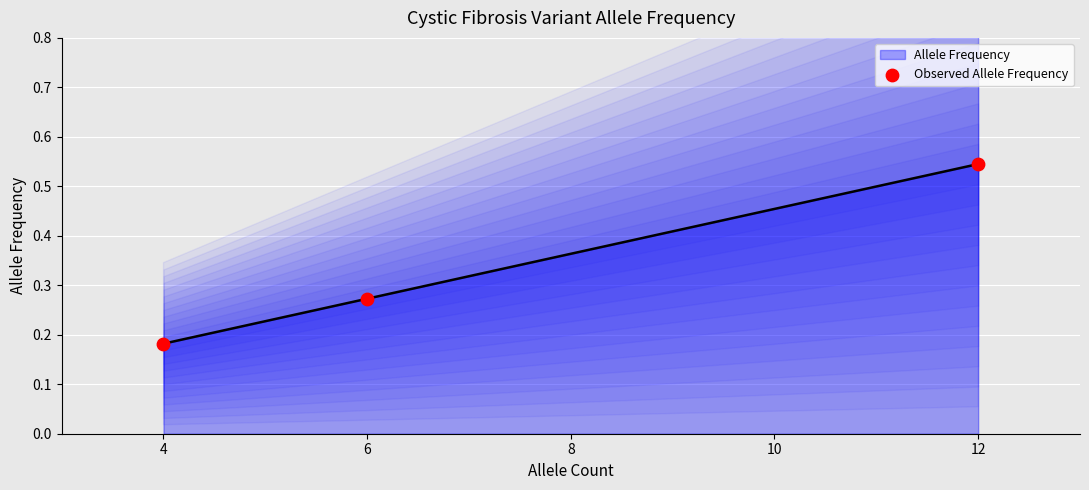

Between 12 and 6, which is larger?

12